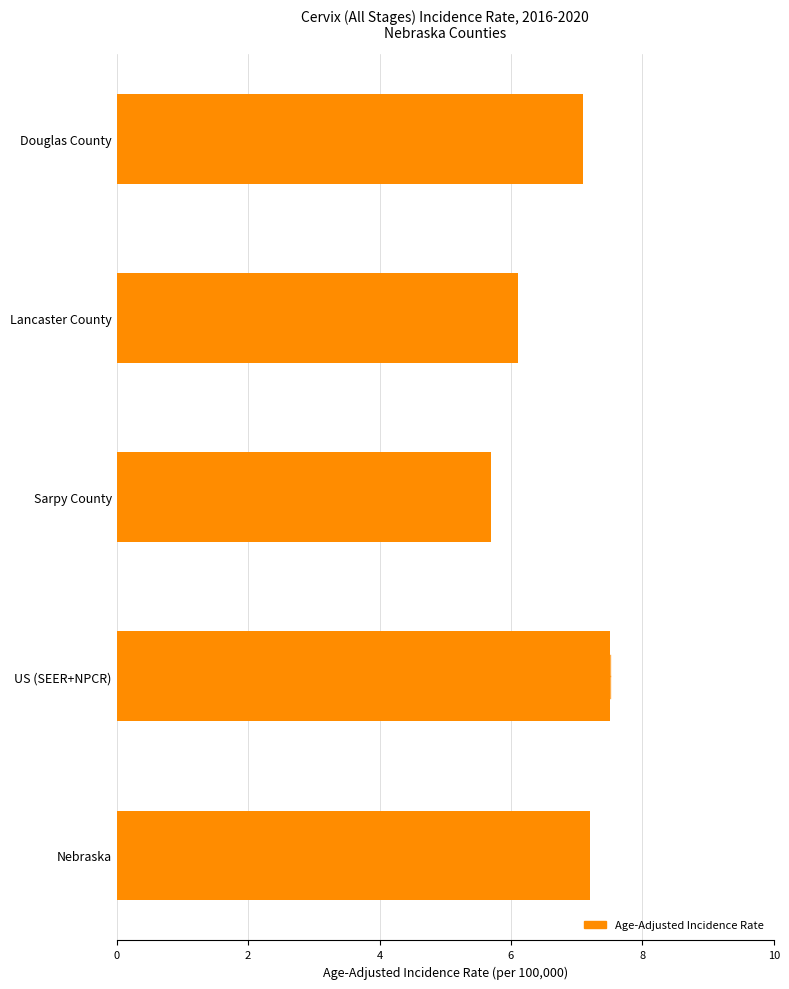

Is it true that the value at Nebraska is 12.2?

False